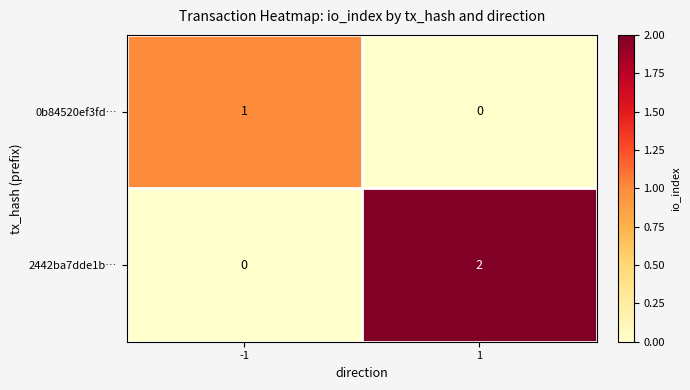

Which category has the highest value across all series?

1